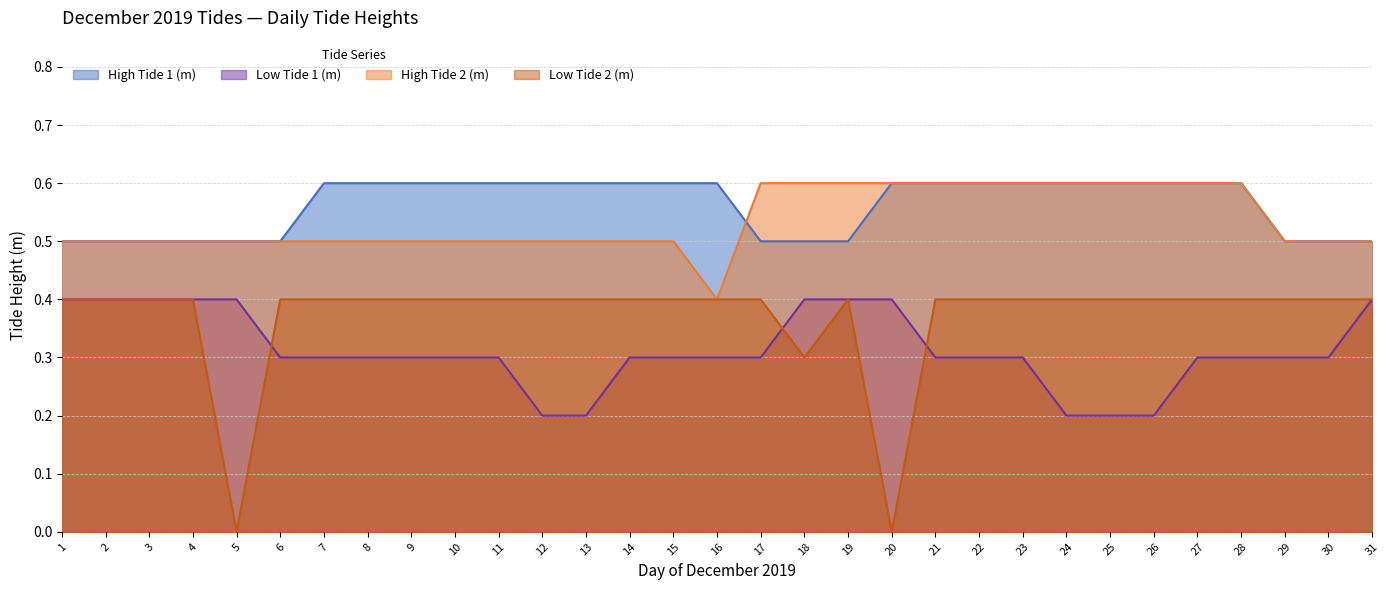

What is the difference between the highest and lowest values at 13?

0.4